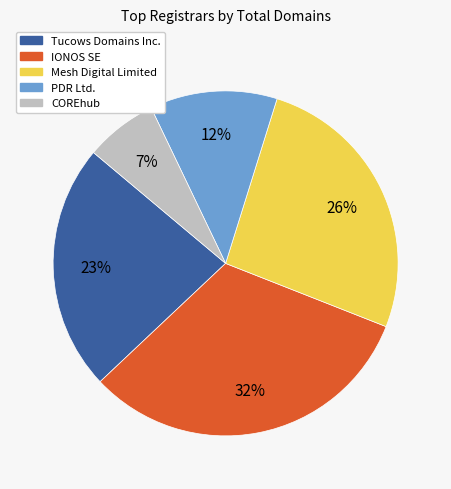

To the nearest percent, what is the difference between the Tucows Domains Inc. and Mesh Digital Limited slice percentages?

3%